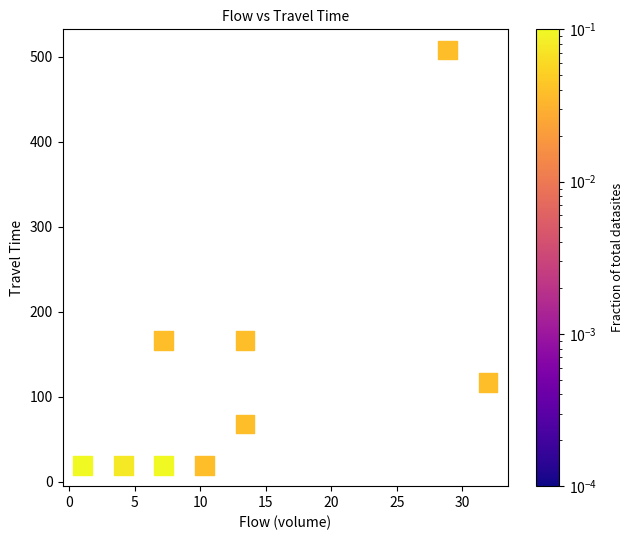

What is the average X value?

13.1